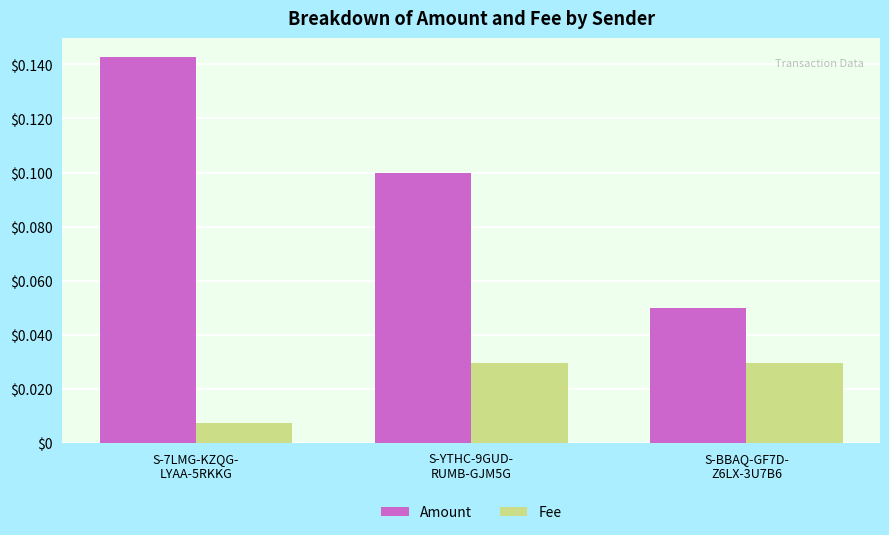

What is the sum of all Amount values?

0.3